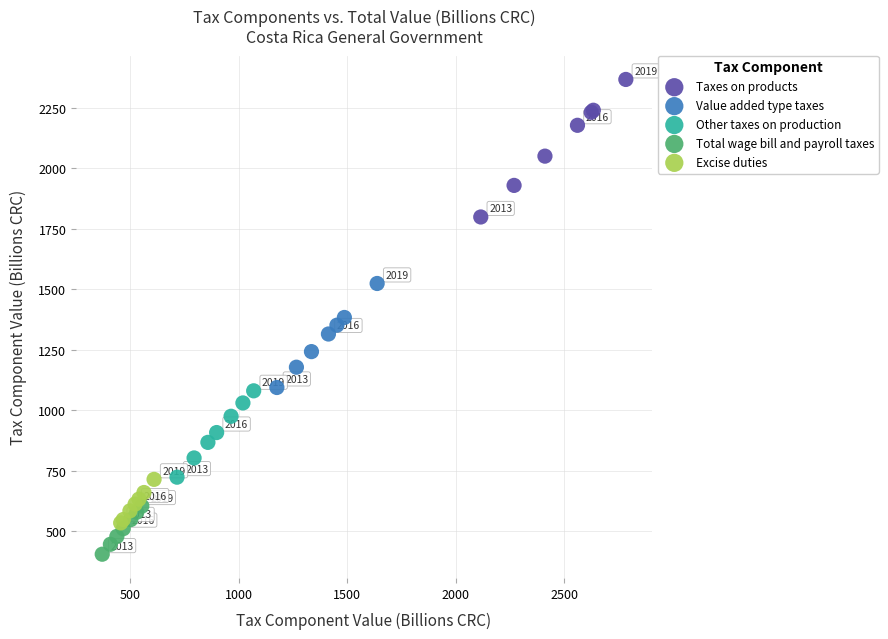

Which series contains the highest Y value?

Taxes on products